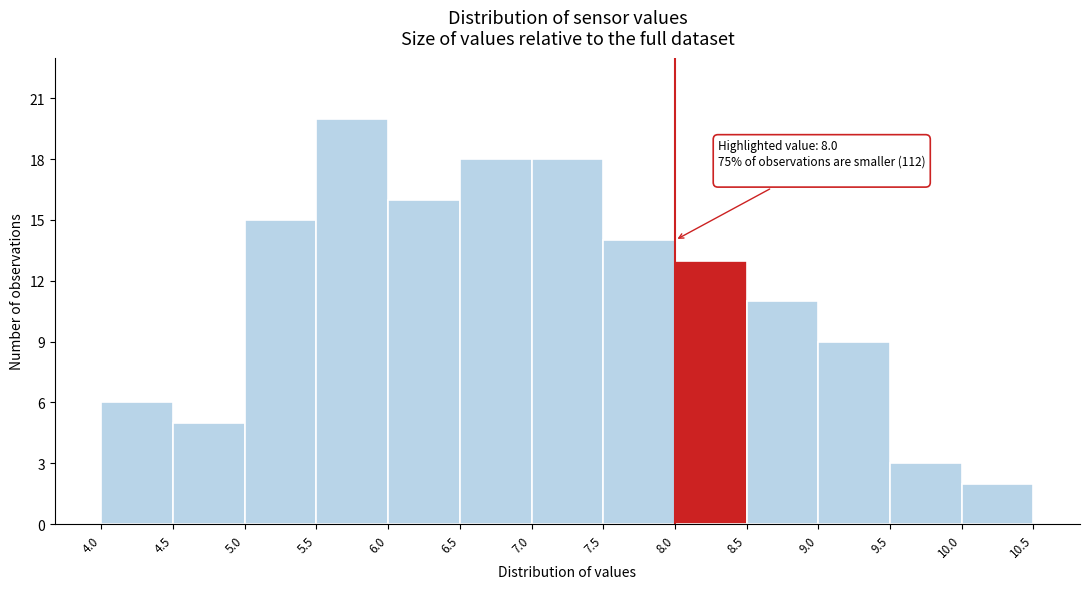

Over which range of the x-axis is the bar tallest?

5.5 to 6.0